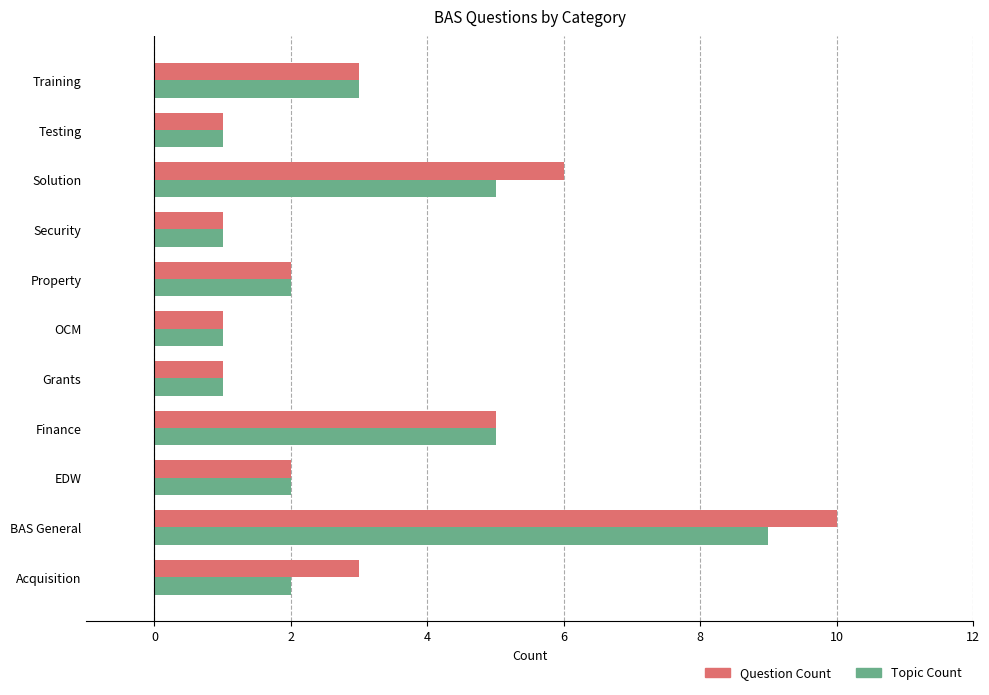

Count the Topic Count values in the range 1 to 5.

10